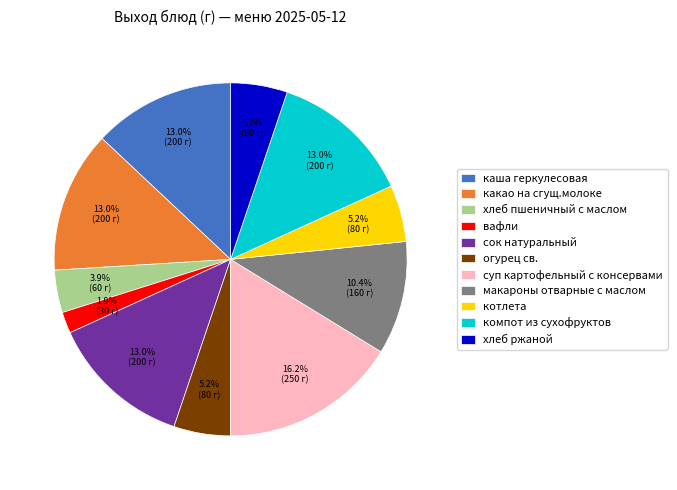

What percentage is the котлета slice, to the nearest percent?

5%